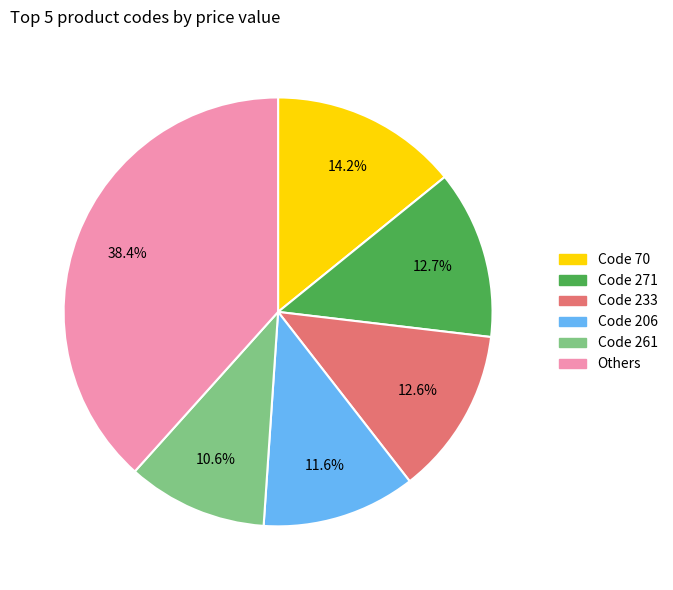

Is there any slice that represents more than half of the pie?

No